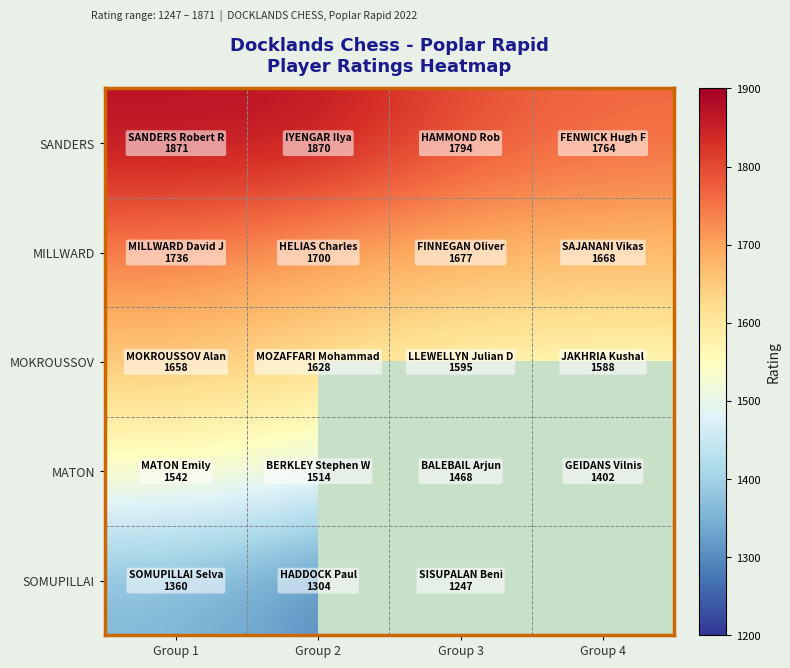

Between Group 1 and Group 3, which is larger?

Group 1